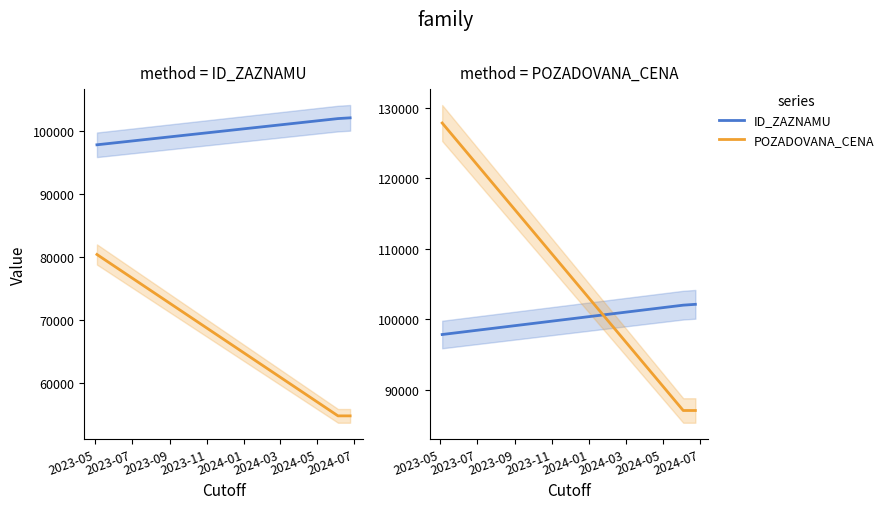

Which series changed the most between 2023-05 and 2023-09?

POZADOVANA_CENA